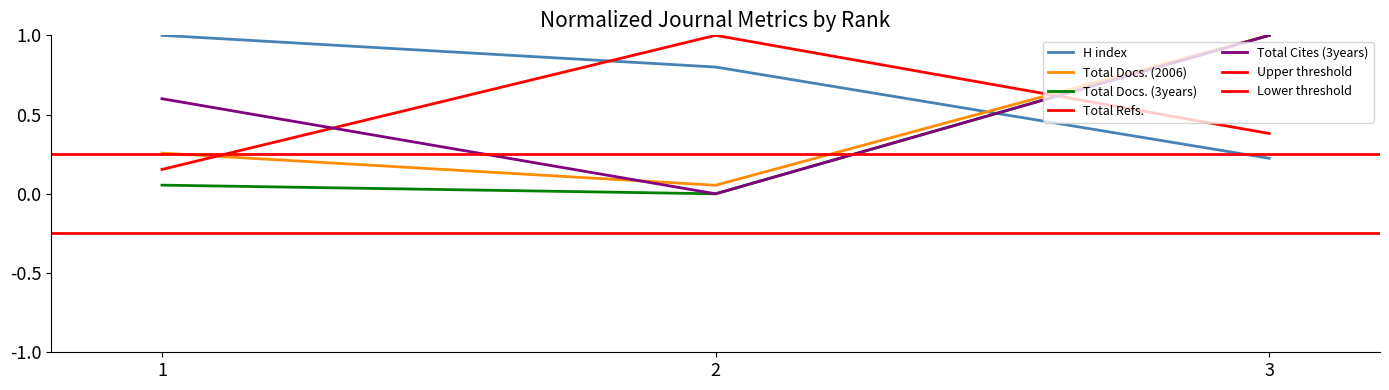

What is the sum of the Total Cites (3years) values at 2 and 3?

1.0